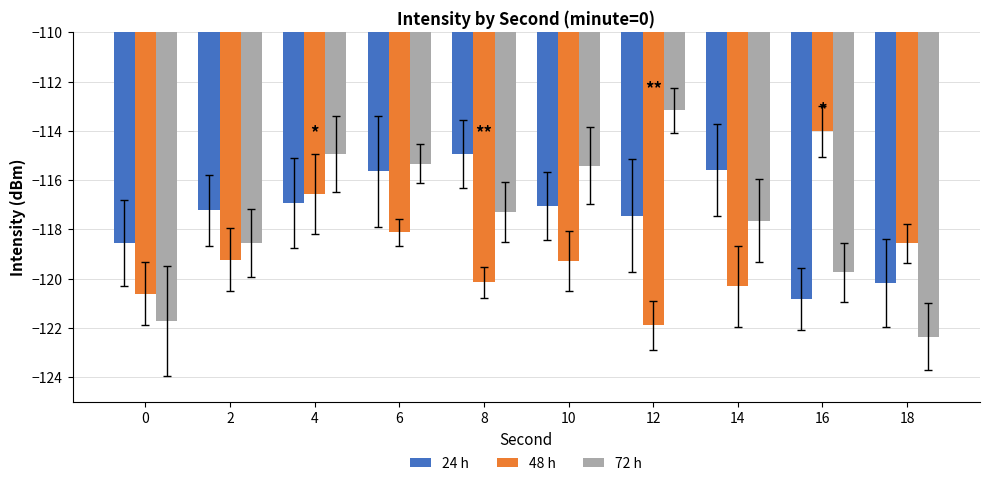

Which series has the largest total across all categories?

24 h